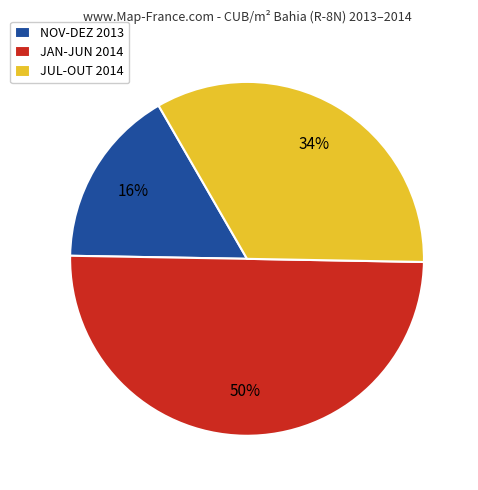

Is JUL-OUT 2014 the majority of the pie?

No